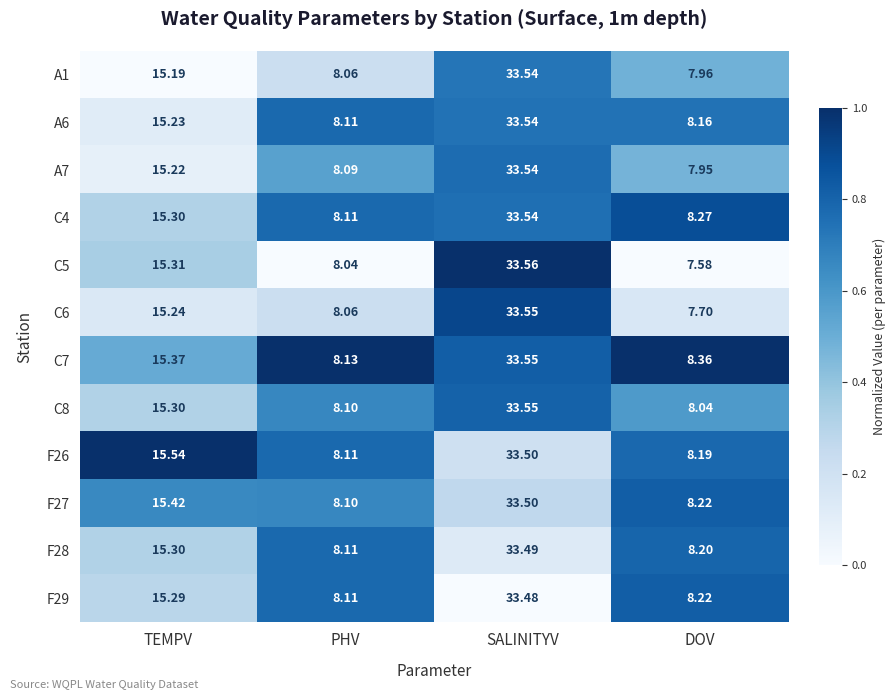

Is the value of C7 at PHV greater than the value of C6 at PHV?

Yes